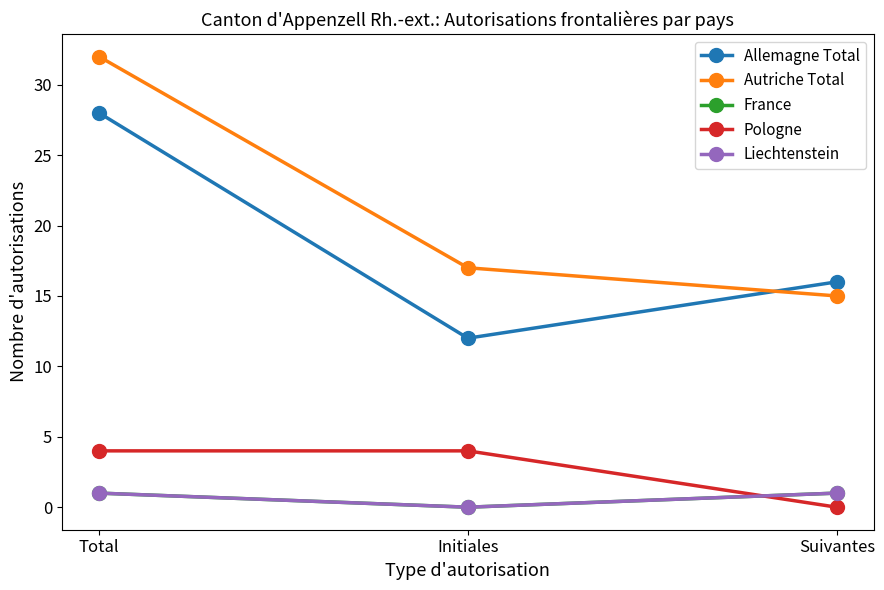

List the labels in order of Autriche Total value, smallest first.

Suivantes, Initiales, Total